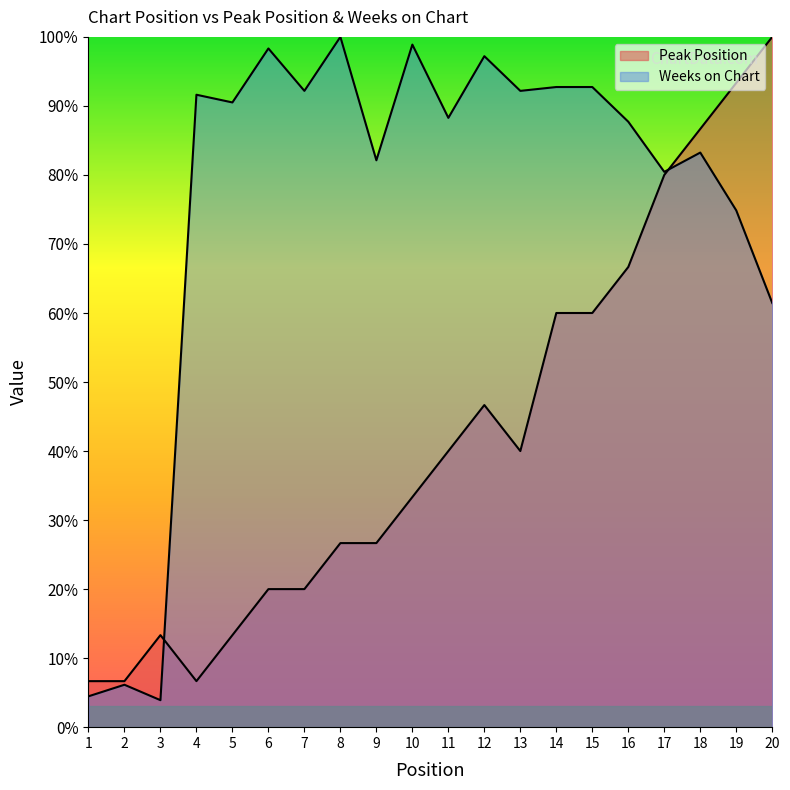

What is the value of the Weeks on Chart point at the 10th from the left?

98.9